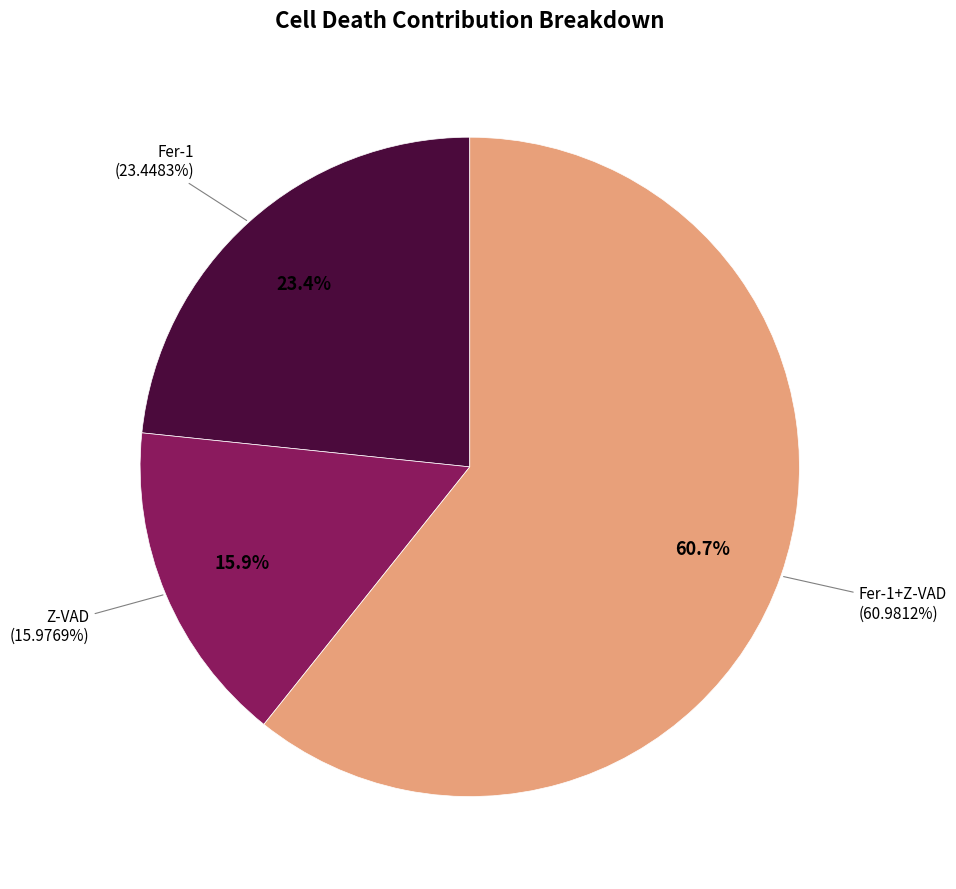

What is the ratio of the value at Fer-1+Z-VAD to the value at Fer-1?

2.6